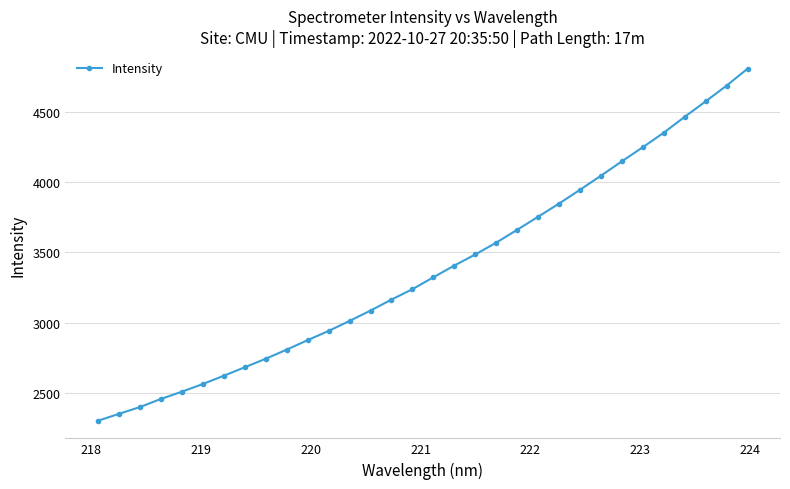

What is the value of the 7th point from the left?

2622.0